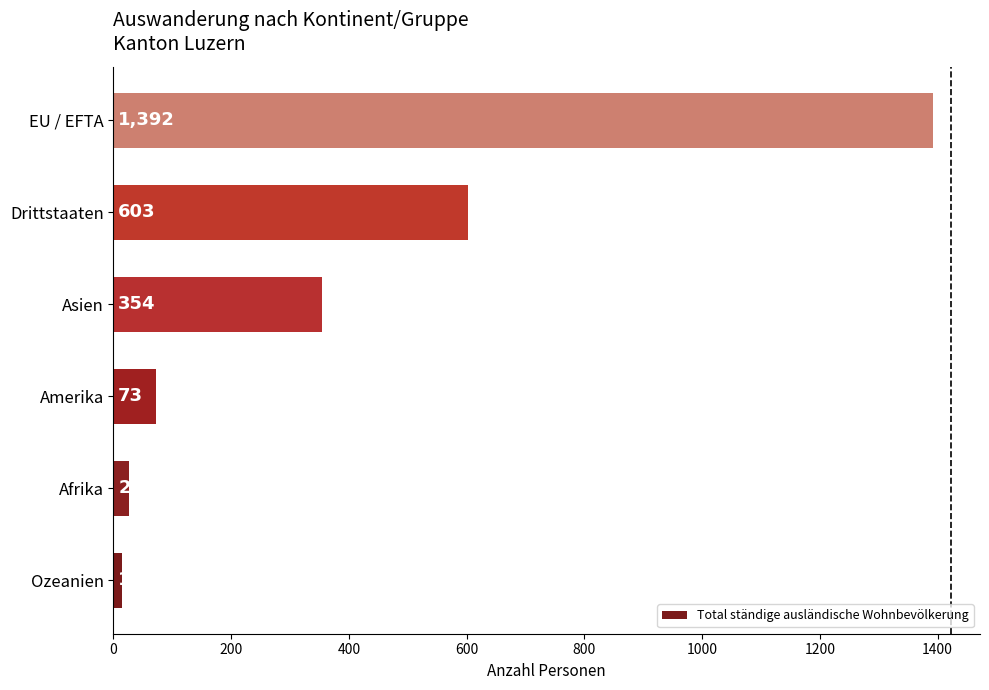

Rank the categories by value from highest to lowest.

EU / EFTA, Drittstaaten, Asien, Amerika, Afrika, Ozeanien